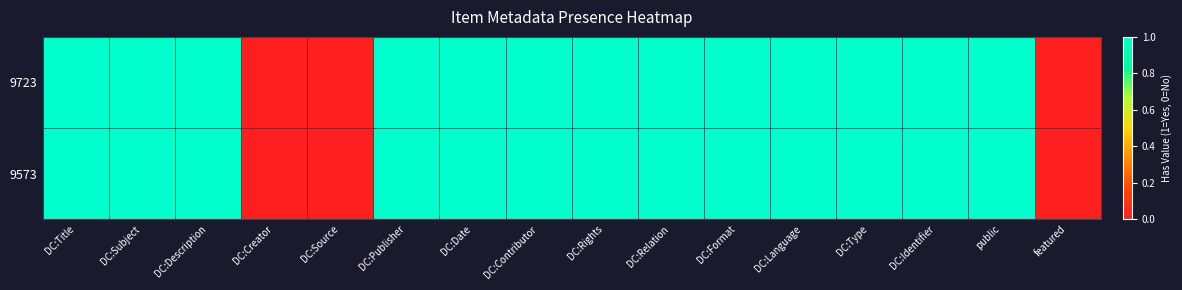

Reading right to left, extract all data points from this chart.

9723: featured=0	public=1	DC:Identifier=1	DC:Type=1	DC:Language=1	DC:Format=1	DC:Relation=1	DC:Rights=1	DC:Contributor=1	DC:Date=1	DC:Publisher=1	DC:Source=0	DC:Creator=0	DC:Description=1	DC:Subject=1	DC:Title=1
9573: featured=0	public=1	DC:Identifier=1	DC:Type=1	DC:Language=1	DC:Format=1	DC:Relation=1	DC:Rights=1	DC:Contributor=1	DC:Date=1	DC:Publisher=1	DC:Source=0	DC:Creator=0	DC:Description=1	DC:Subject=1	DC:Title=1